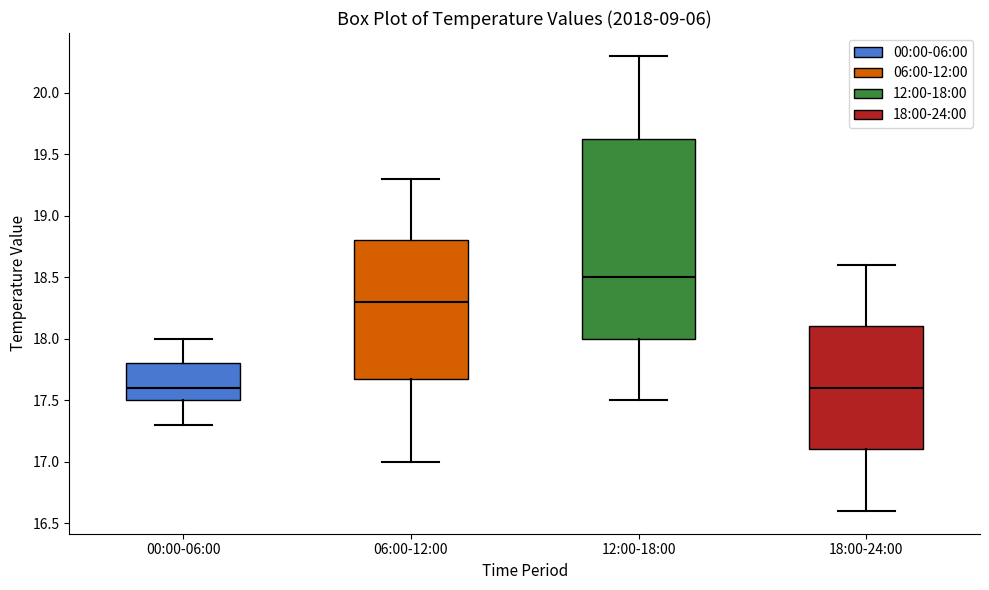

Reading left to right, read every box against the y-axis: the position of its median line, the range the box covers, and the ends of its whiskers. The values are not printed on the chart, so give them approximately, as read against the axis.

00:00-06:00: median 17.60, box 17.50 to 17.80, whiskers 17.30 to 18.00
06:00-12:00: median 18.30, box 17.70 to 18.80, whiskers 17.00 to 19.30
12:00-18:00: median 18.50, box 18.00 to 19.65, whiskers 17.50 to 20.30
18:00-24:00: median 17.60, box 17.10 to 18.10, whiskers 16.60 to 18.60